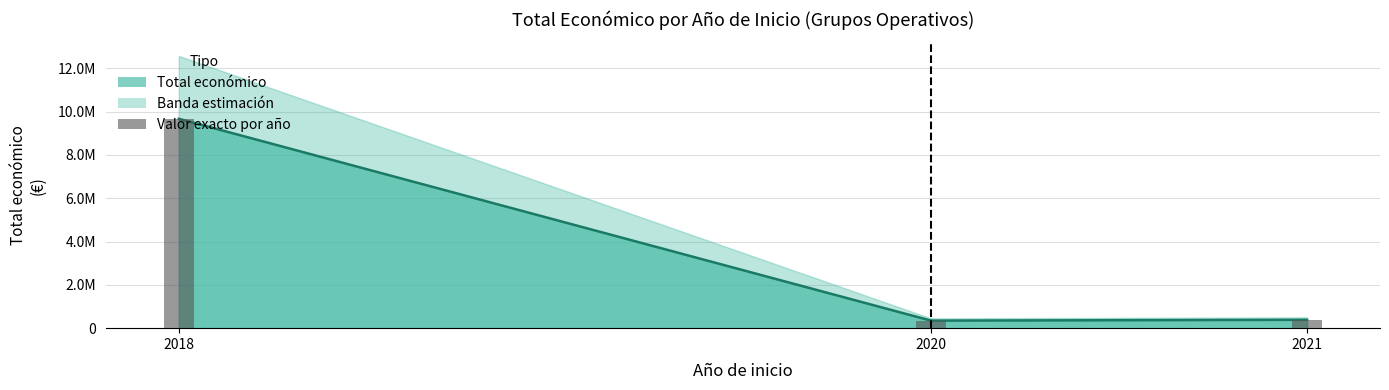

List the labels in order of value, smallest first.

2020, 2021, 2018